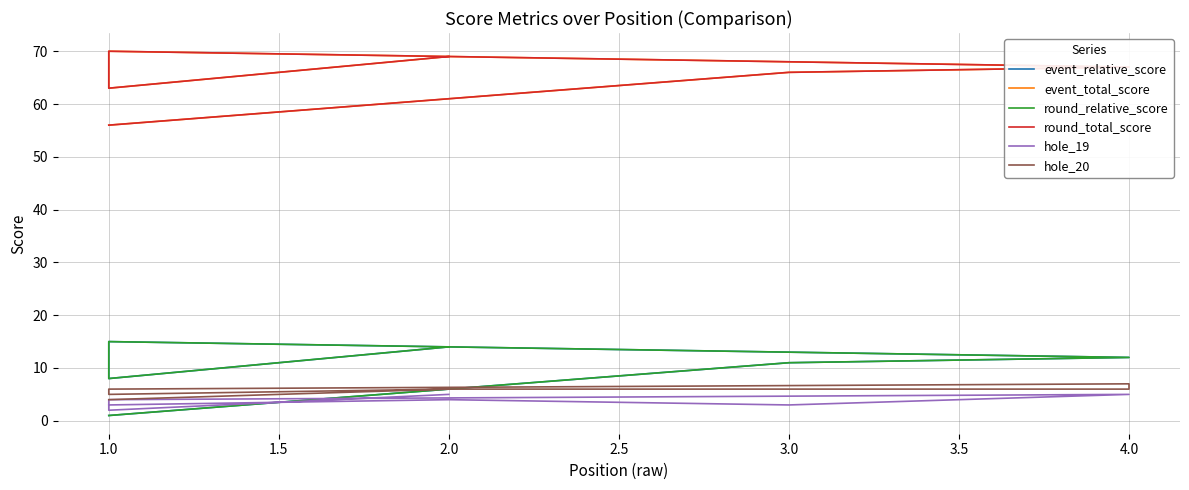

The hole_20 series shows 1 at 1.0. True or false?

False